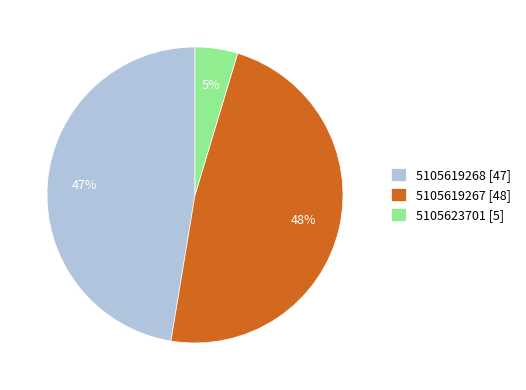

Do 5105623701 [5] and 5105619267 [48] together represent more than half of the pie?

Yes